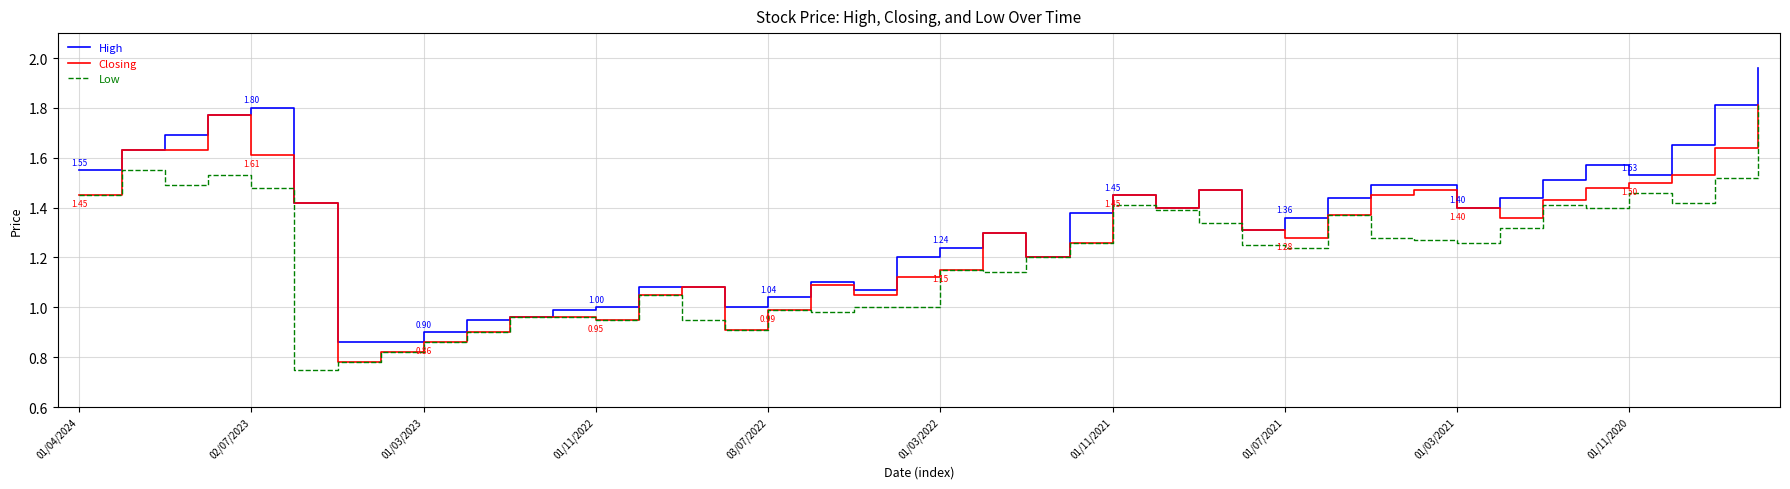

Rank the series by their average value, from highest to lowest.

High, Closing, Low